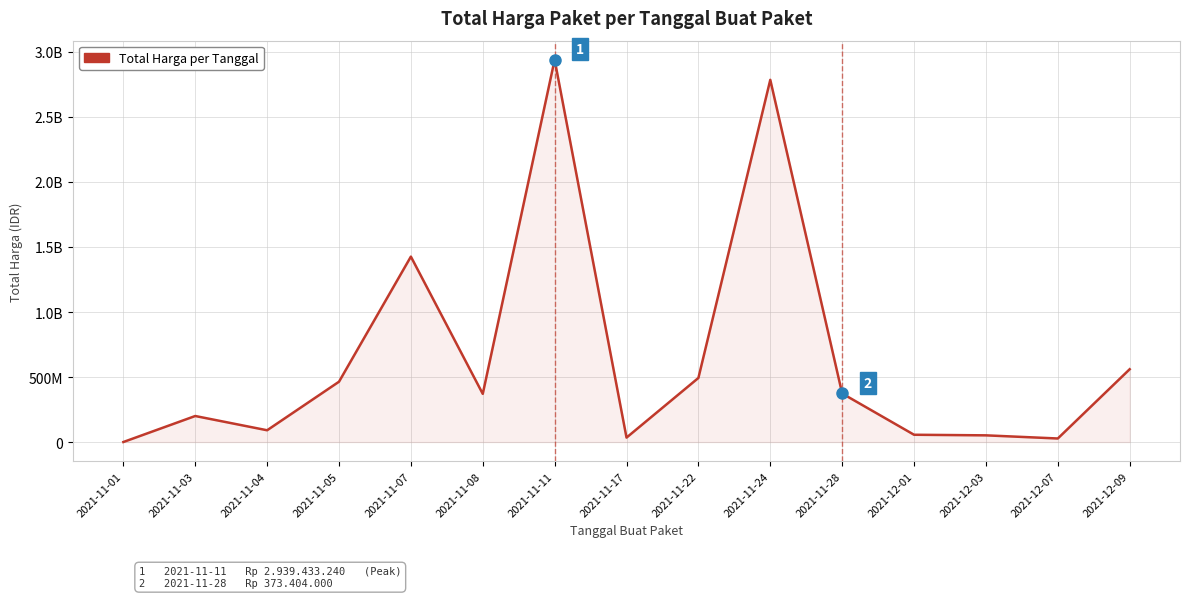

List the labels in order of value, smallest first.

2021-11-01, 2021-12-07, 2021-11-17, 2021-12-03, 2021-12-01, 2021-11-04, 2021-11-03, 2021-11-08, 2021-11-28, 2021-11-05, 2021-11-22, 2021-12-09, 2021-11-07, 2021-11-24, 2021-11-11